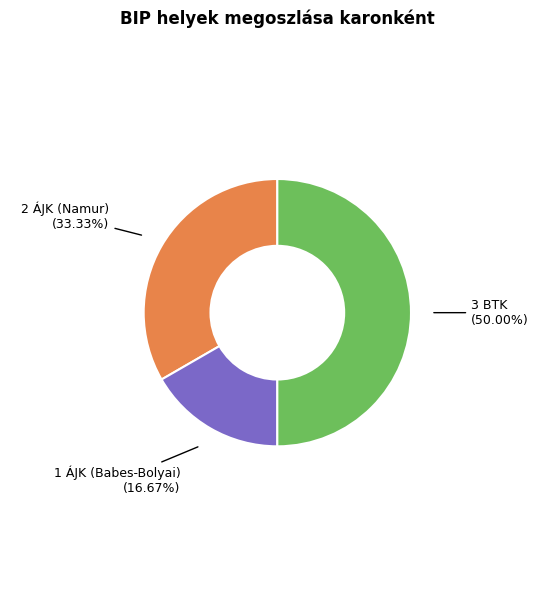

How many slices are in this pie chart?

3